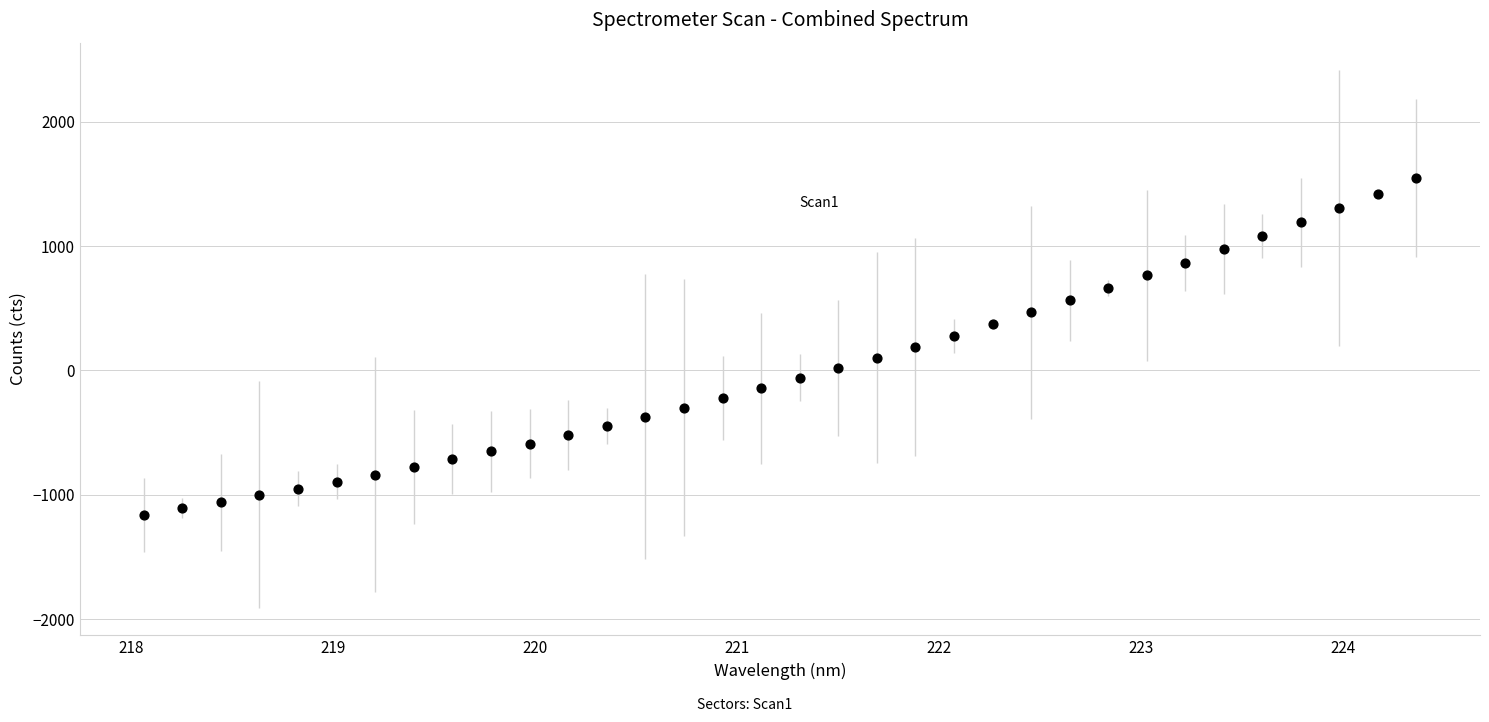

What is the range of X values (max minus min)?

6.3